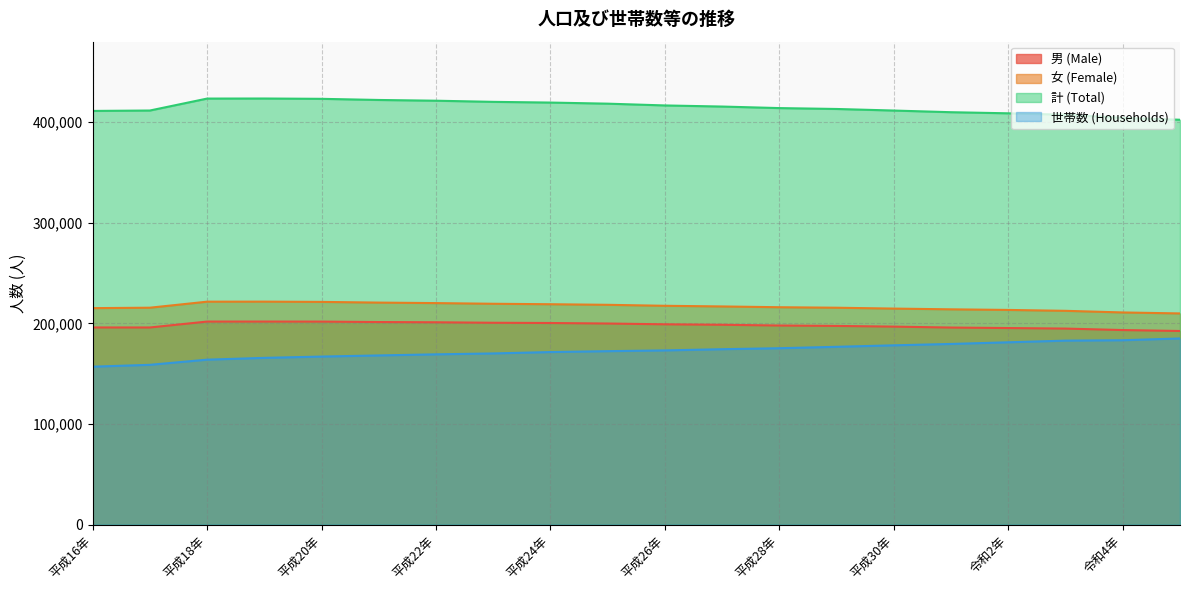

Which series has the largest total across all categories?

計 (Total)